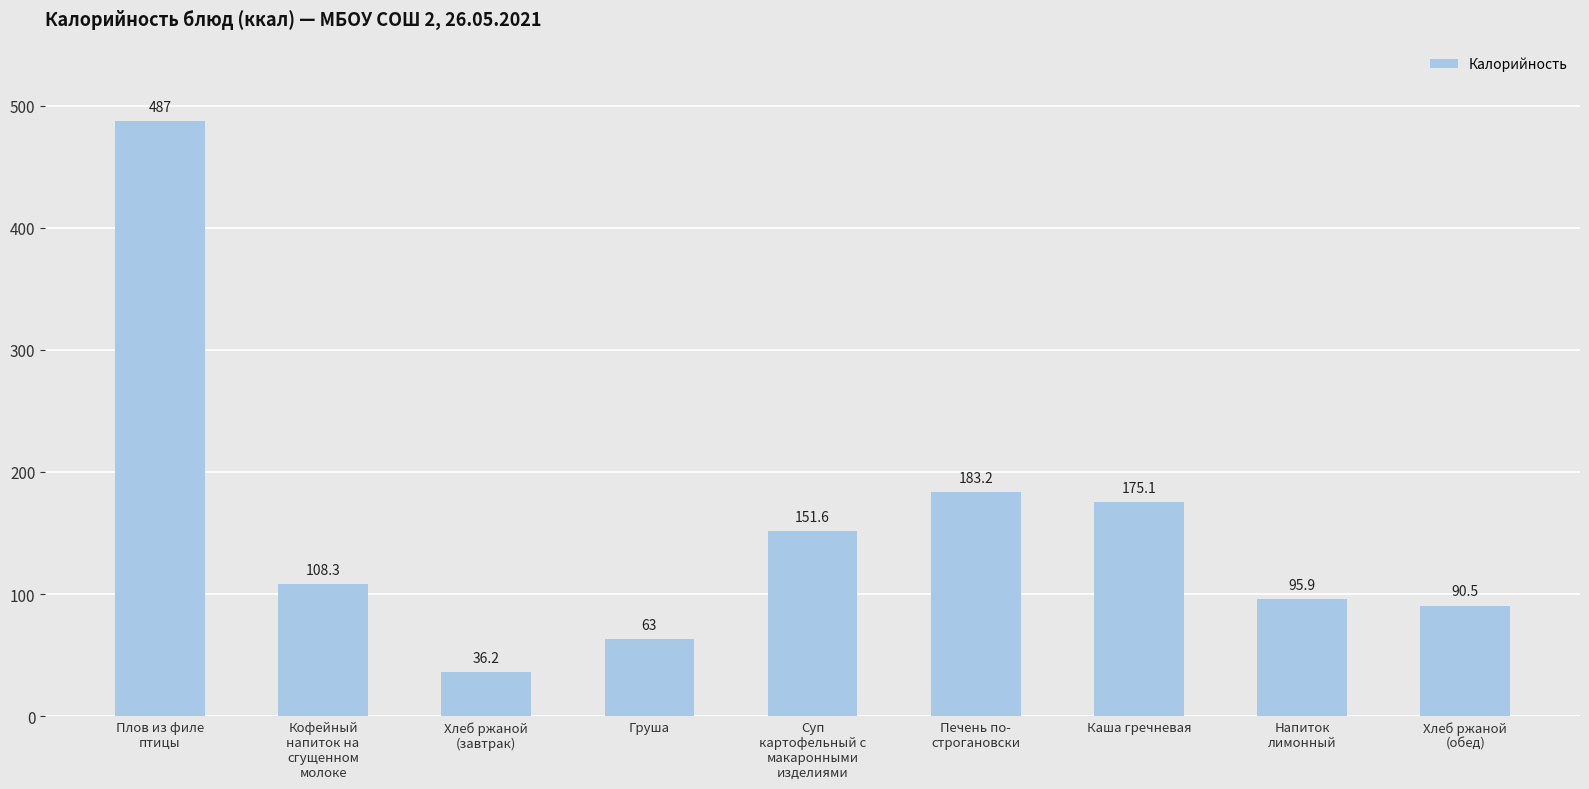

List the labels in order of value, smallest first.

Хлеб ржаной
(завтрак), Груша, Хлеб ржаной
(обед), Напиток
лимонный, Кофейный
напиток на
сгущенном
молоке, Суп
картофельный с
макаронными
изделиями, Каша гречневая, Печень по-
строгановски, Плов из филе
птицы